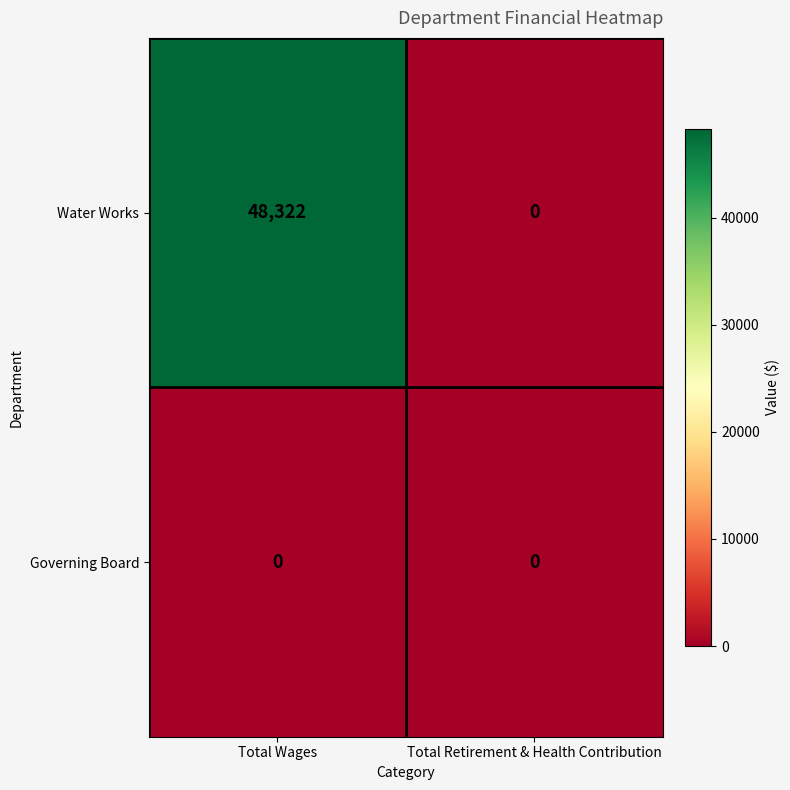

How many categories are shown in the chart?

2